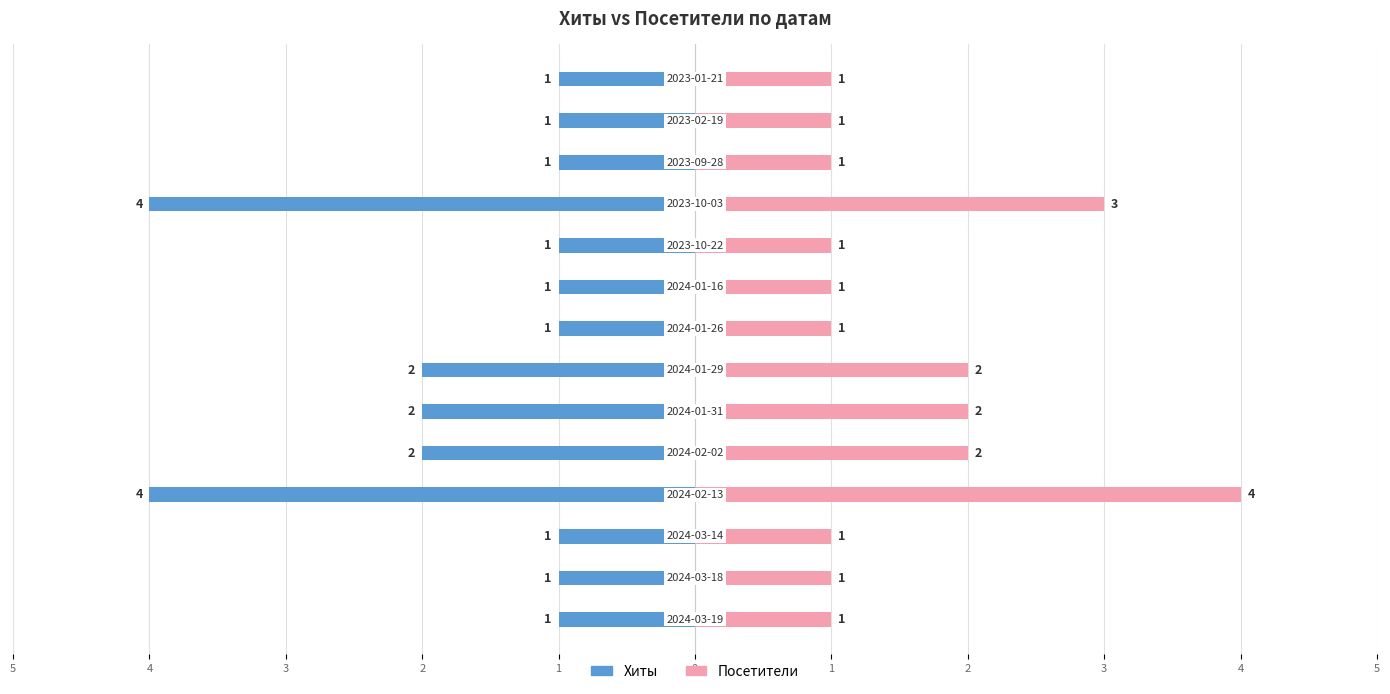

Which series changed the most between 3 and 1?

Хиты